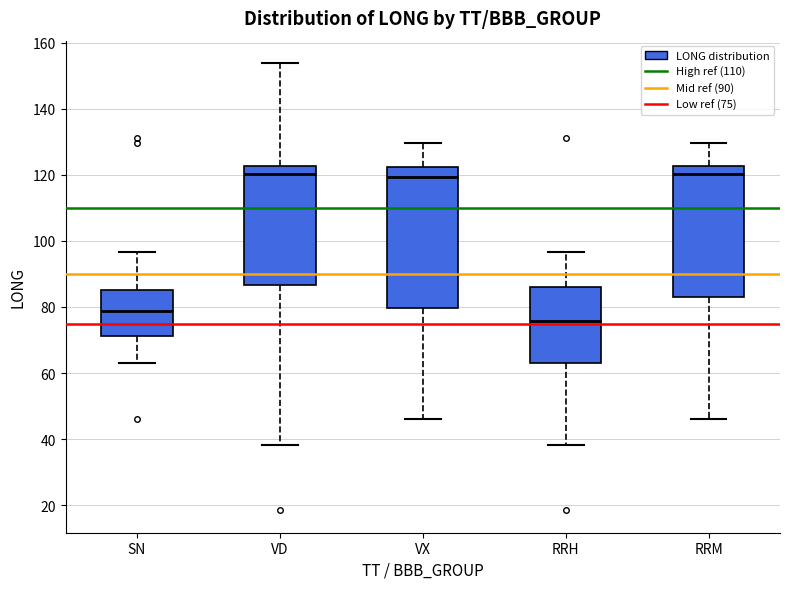

Reading left to right, read every box against the y-axis: the position of its median line, the range the box covers, and the ends of its whiskers. The values are not printed on the chart, so give them approximately, as read against the axis.

SN: median 78, box 72 to 86, whiskers 62 to 96
VD: median 120, box 86 to 122, whiskers 38 to 154
VX: median 120, box 80 to 122, whiskers 46 to 130
RRH: median 76, box 64 to 86, whiskers 38 to 96
RRM: median 120, box 84 to 122, whiskers 46 to 130